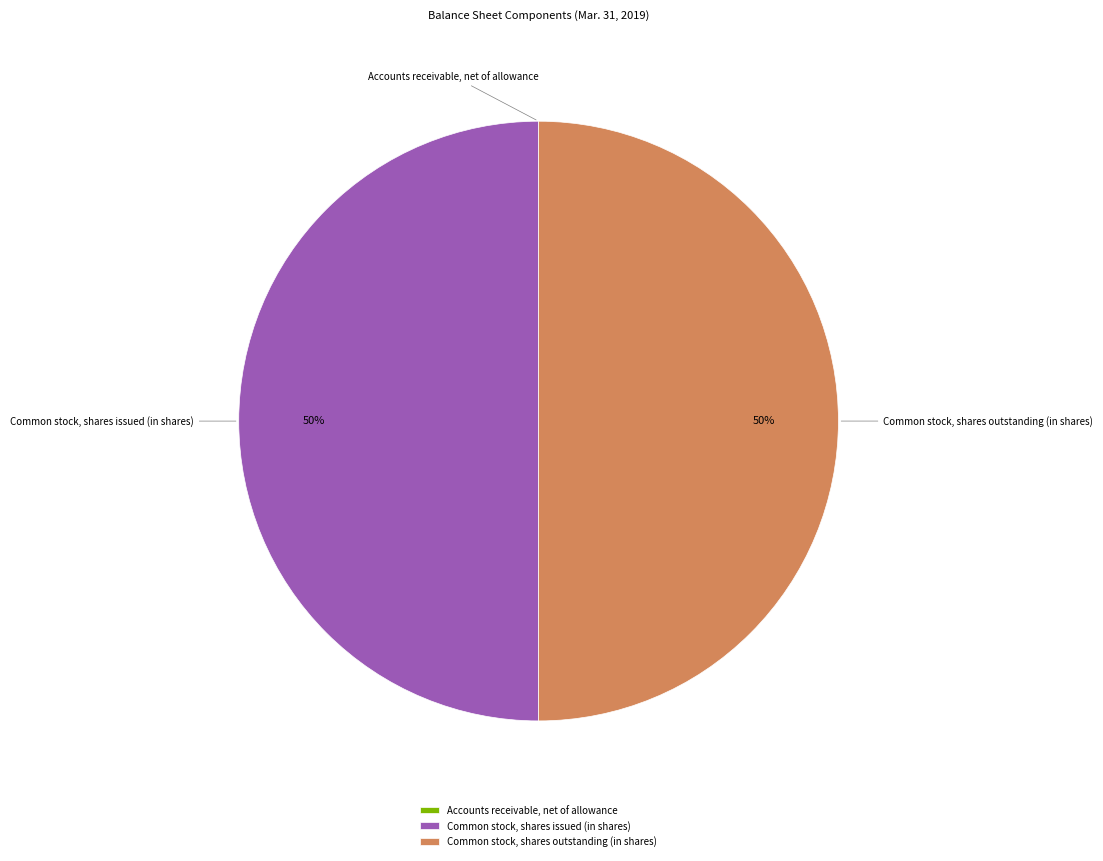

The Common stock, shares issued (in shares) slice represents 50% of the pie. True or false?

True